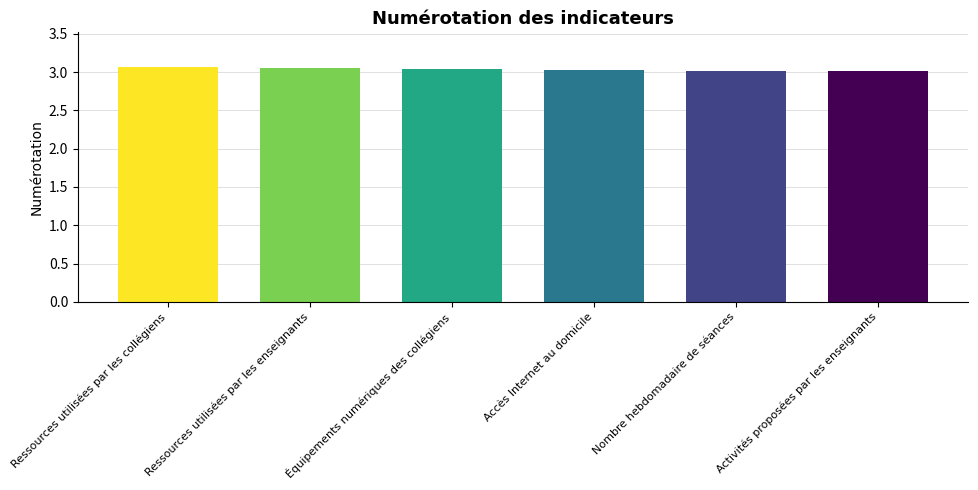

What is the label of the 2nd bar from the right?

Nombre hebdomadaire de séances